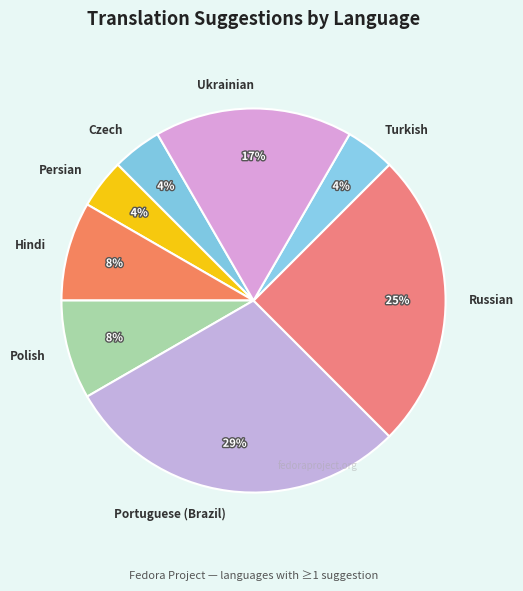

Between Russian and Hindi, which is larger?

Russian